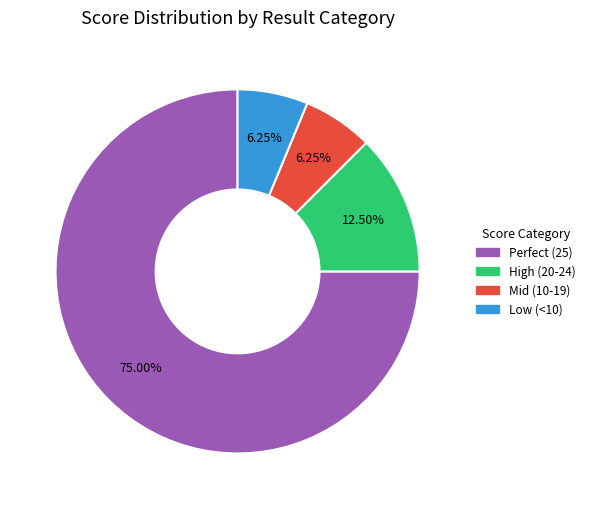

Does any single category account for the majority?

Yes